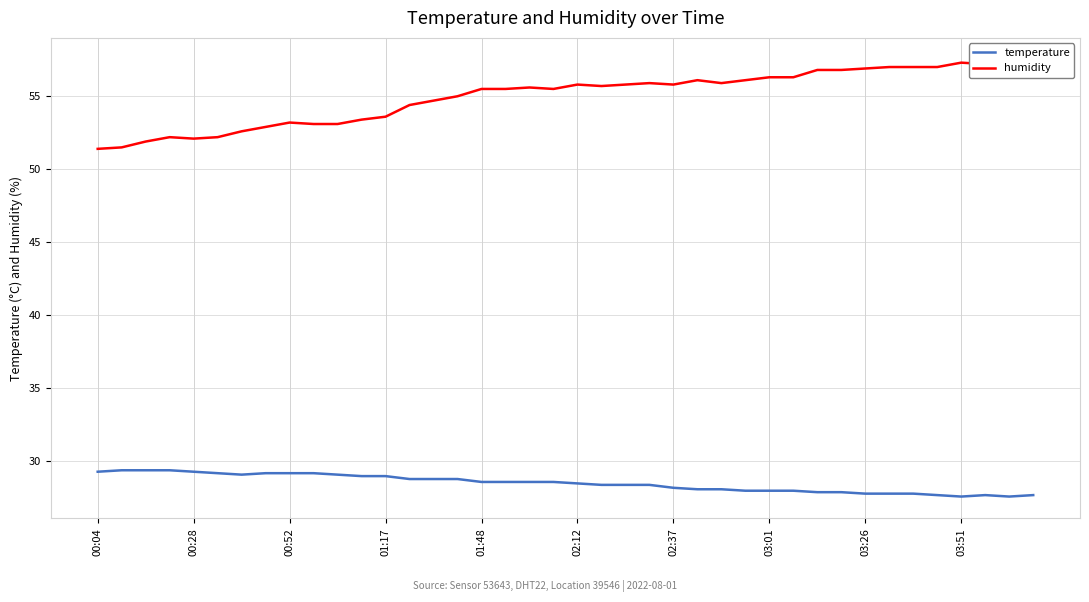

Is it true that temperature equals 7.2 at 19?

False